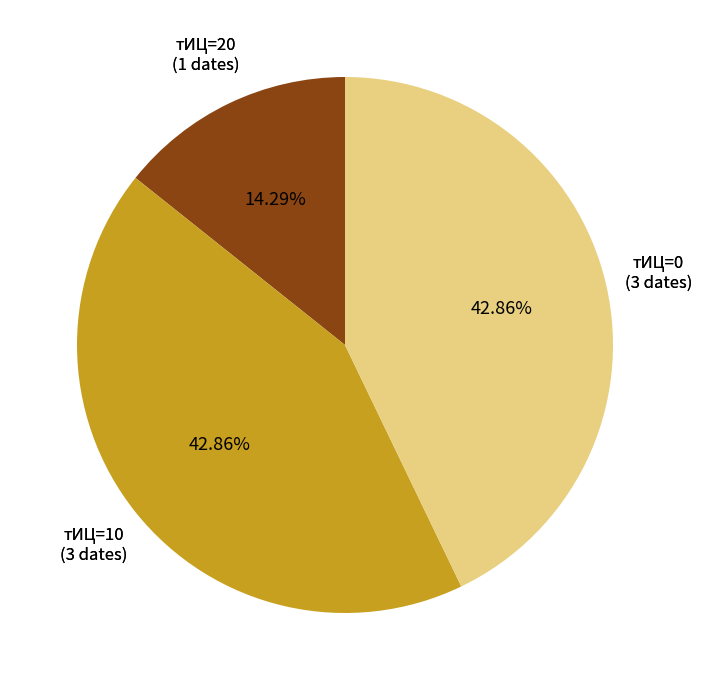

Is there a majority slice in this chart?

No